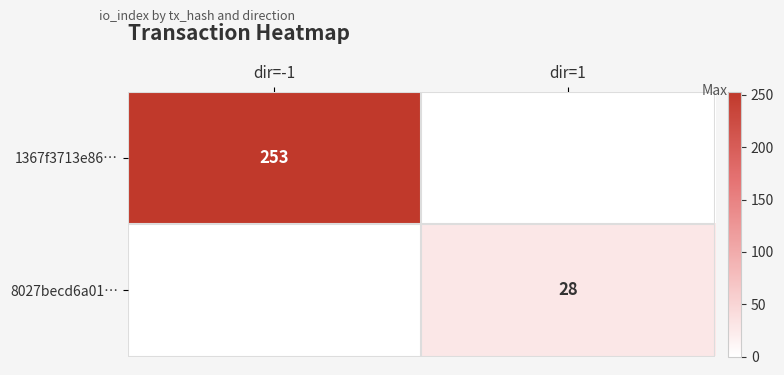

The 8027becd6a01… series shows 45 at dir=1. True or false?

False